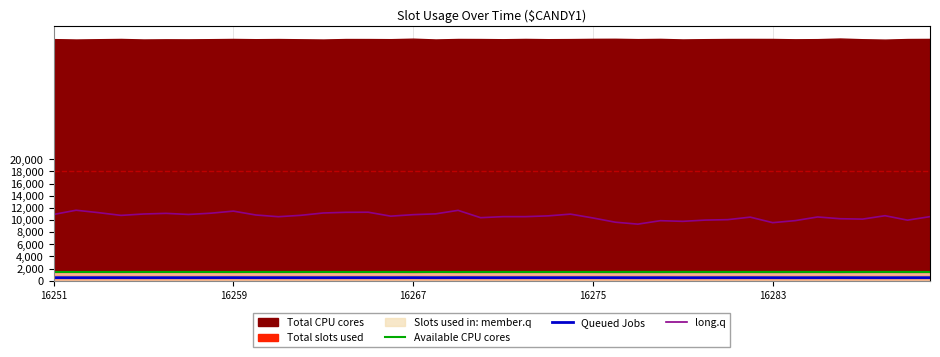

Read the Available CPU cores value at 16267, to the nearest 10.

1440